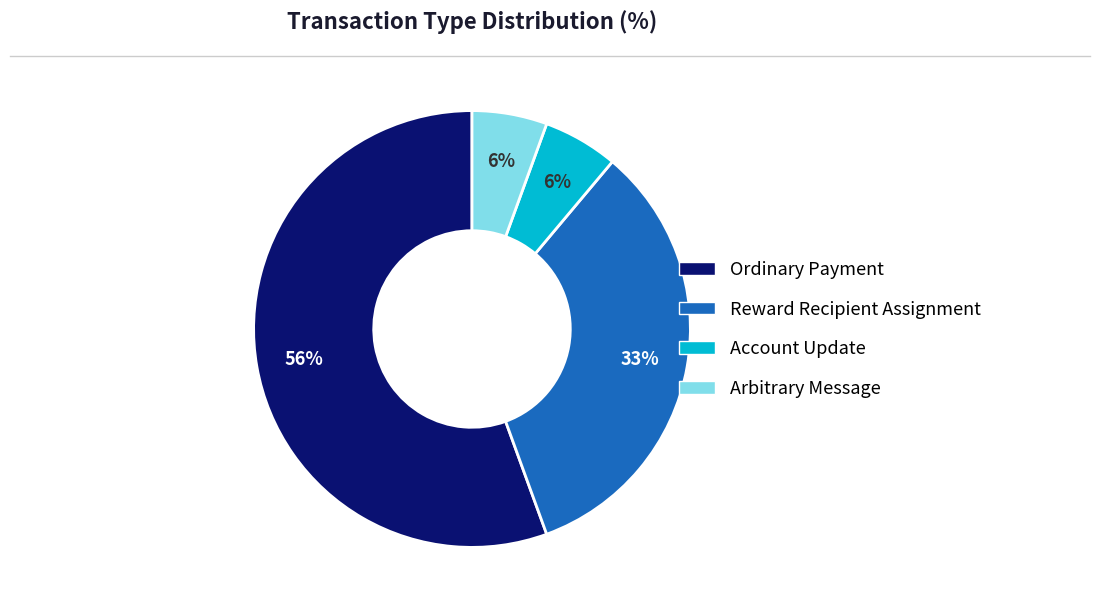

To the nearest percent, what is the combined percentage of Reward Recipient Assignment and Account Update?

39%